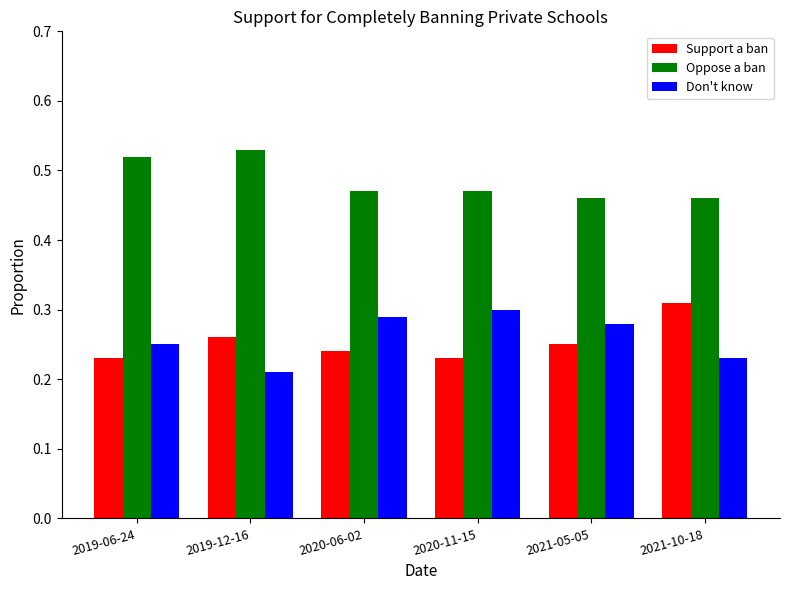

Rank the series by their maximum value, from lowest to highest.

Don't know, Support a ban, Oppose a ban